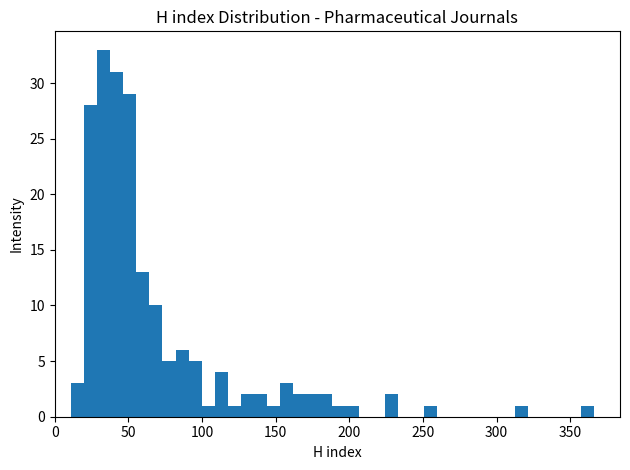

Around what value on the x-axis is the tallest bar? Give the approximate position of its centre, as read against the axis.

35